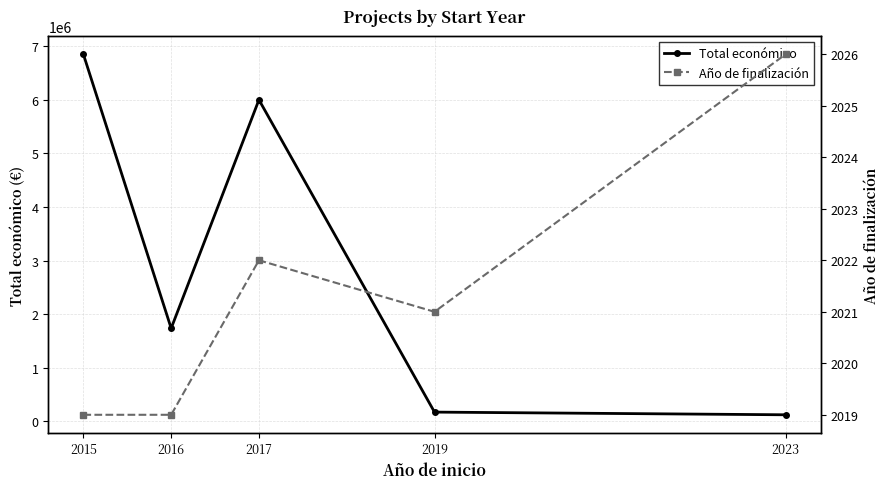

True or false: Total económico has more than 0 interior local peaks.

True